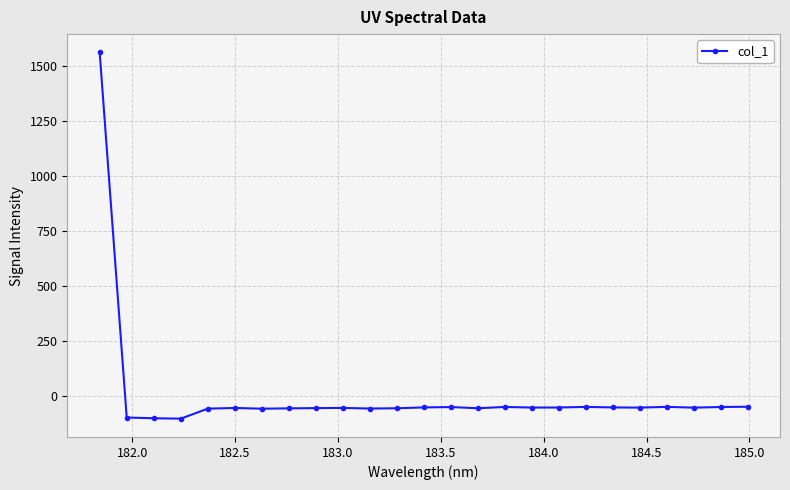

What is the difference between the maximum and minimum values?

1664.2